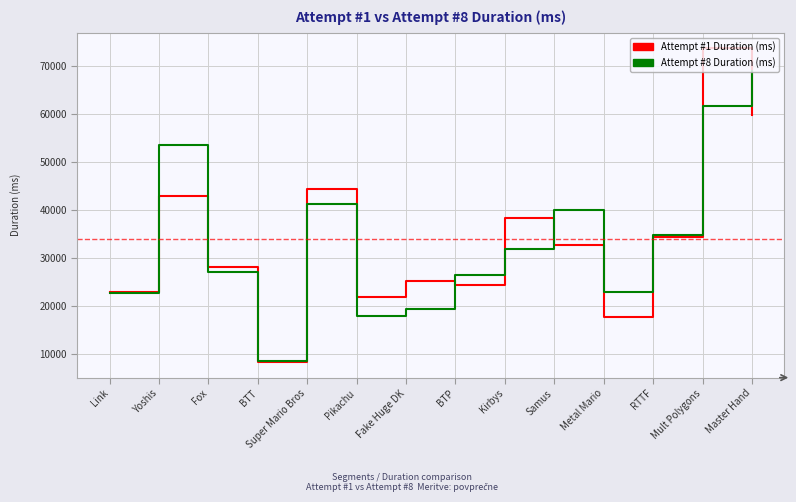

What is the spread (max minus min) of values at Link?

17